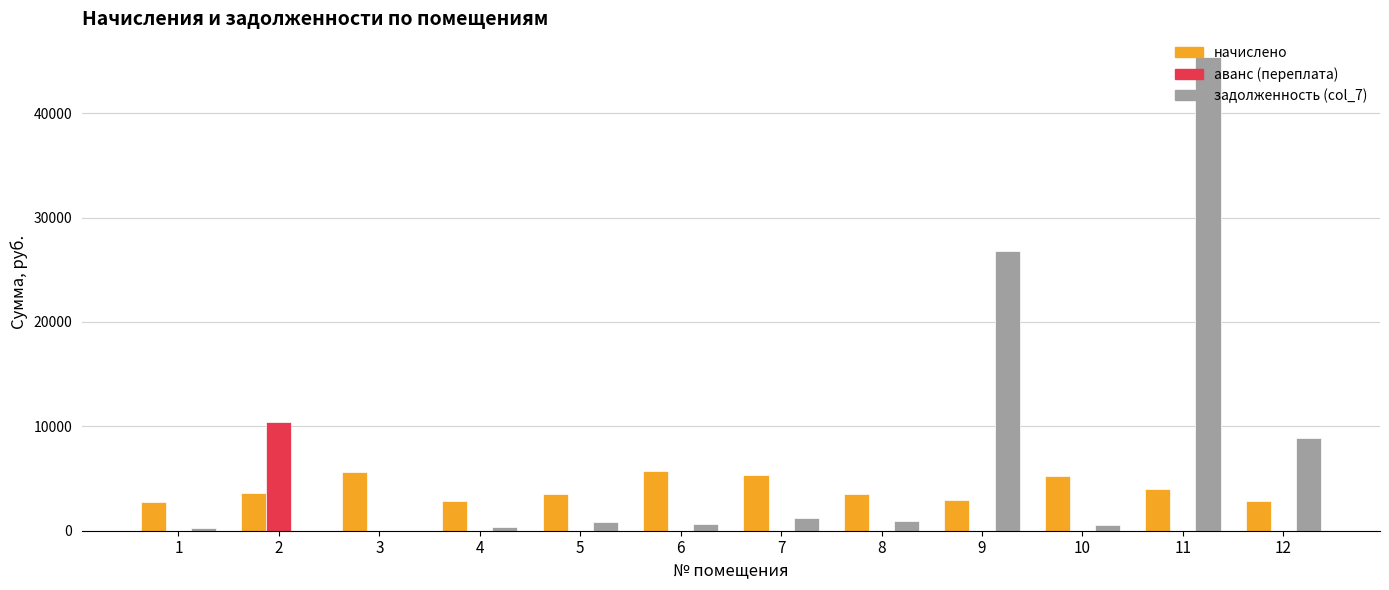

Which series has the widest spread of values?

задолженность (col_7)